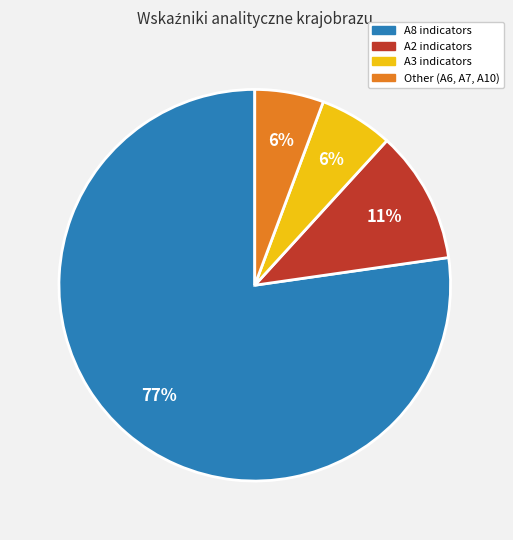

Is there any slice that represents more than half of the pie?

Yes